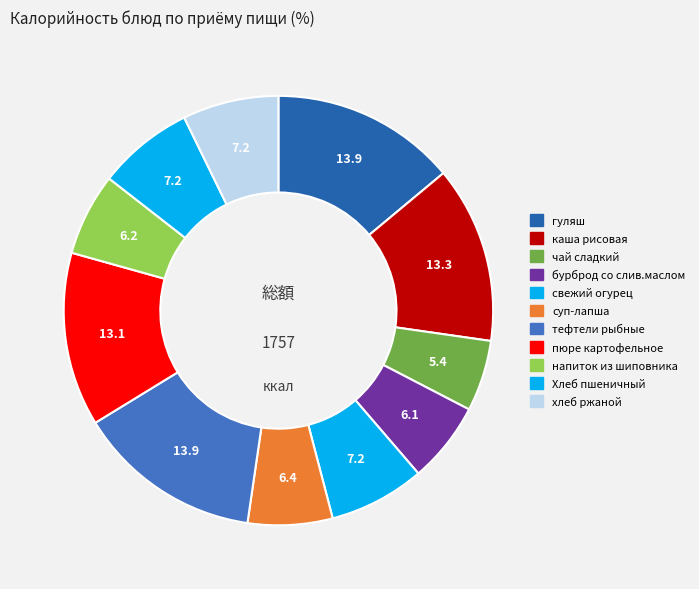

How many segments does this pie chart have?

11